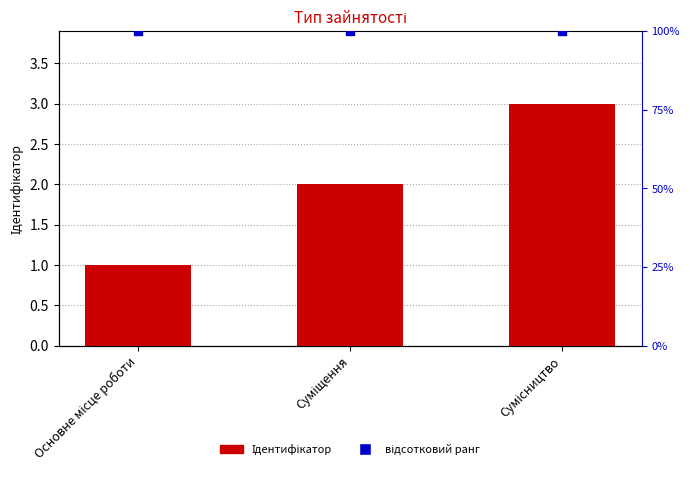

Which series has the largest total across all categories?

відсотковий ранг